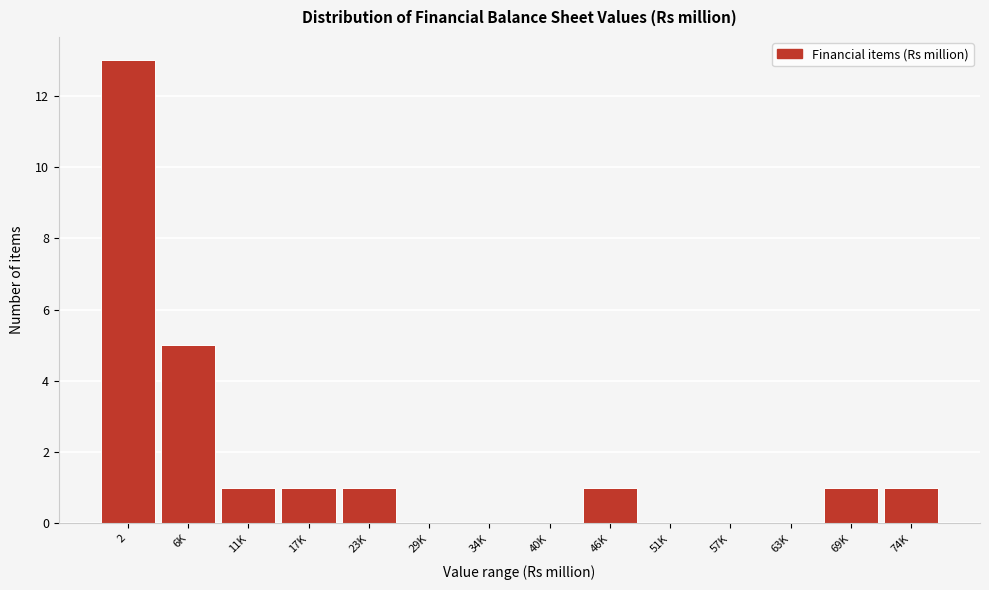

Reading left to right, transcribe all the data shown in this chart.

2=13	6K=5	11K=1	17K=1	23K=1	29K=0	34K=0	40K=0	46K=1	51K=0	57K=0	63K=0	69K=1	74K=1